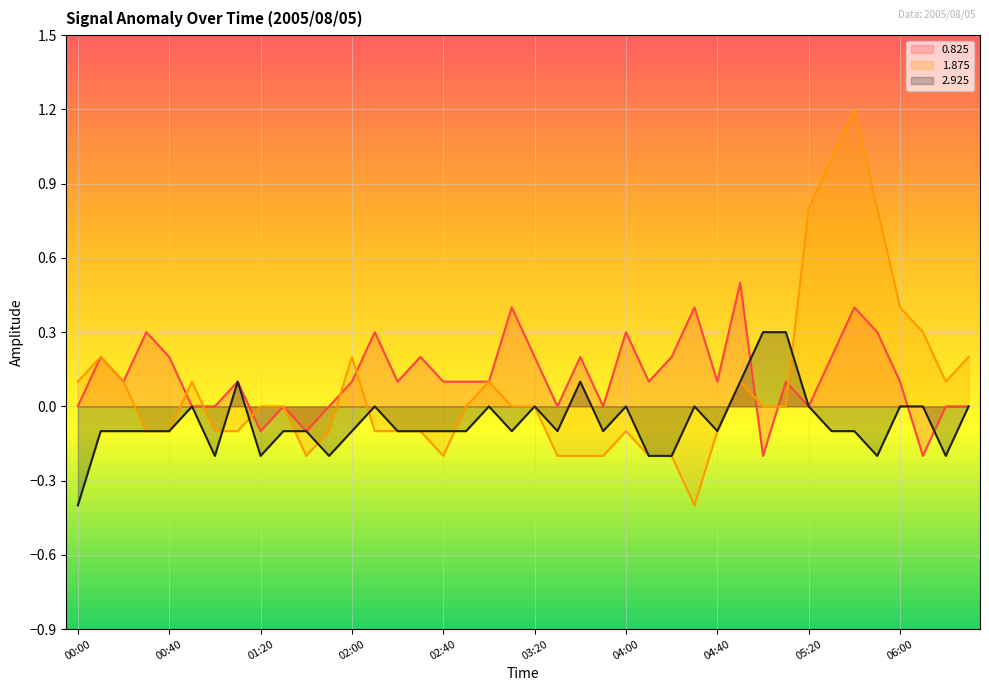

What is the minimum value shown in the chart?

-0.4